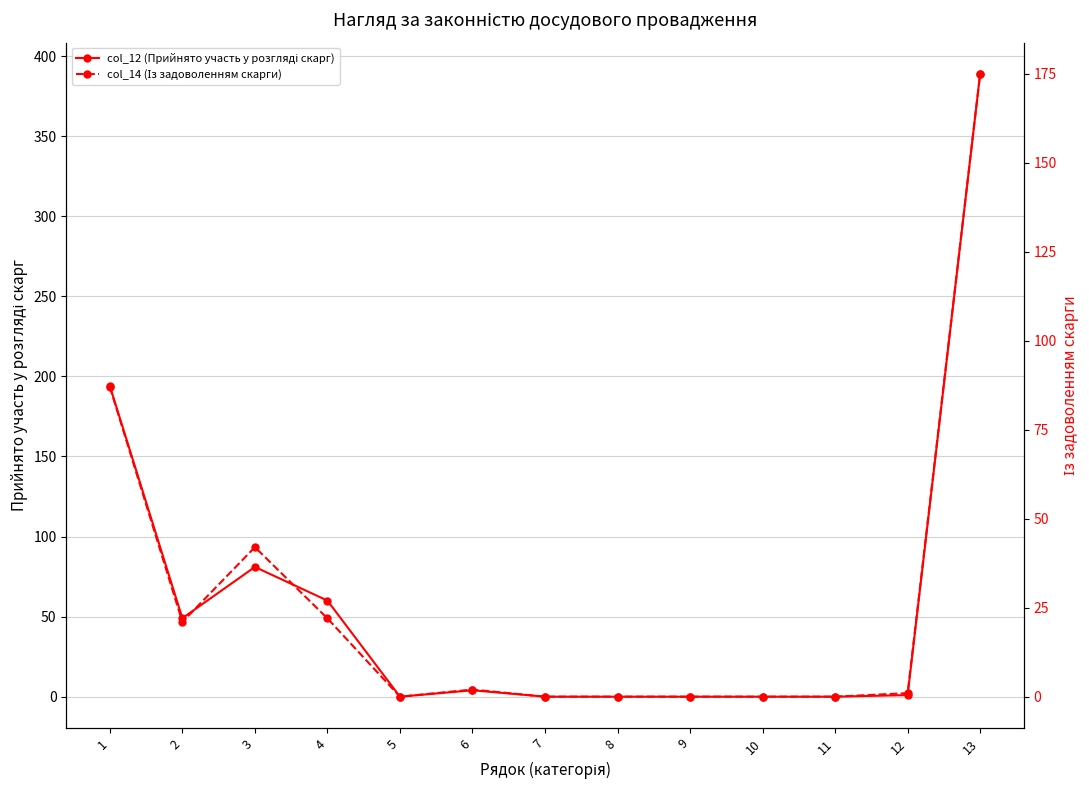

What is the difference between the maximum and minimum values in the col_12 (Прийнято участь у розгляді скарг) series?

389